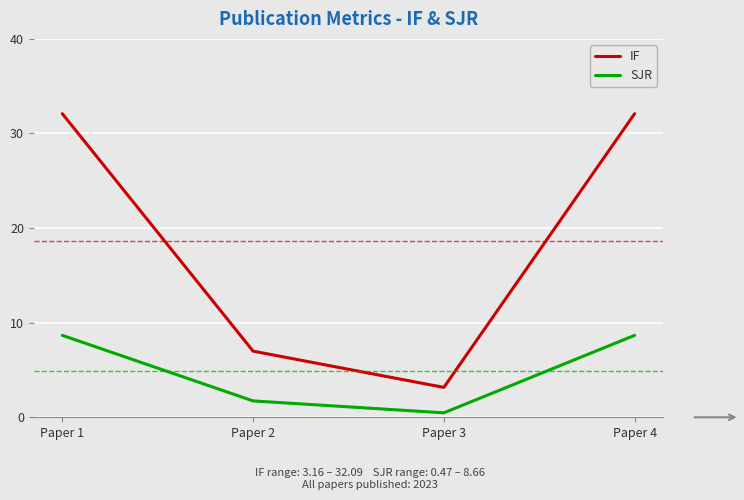

List the series in order of their peak value, highest first.

IF, SJR